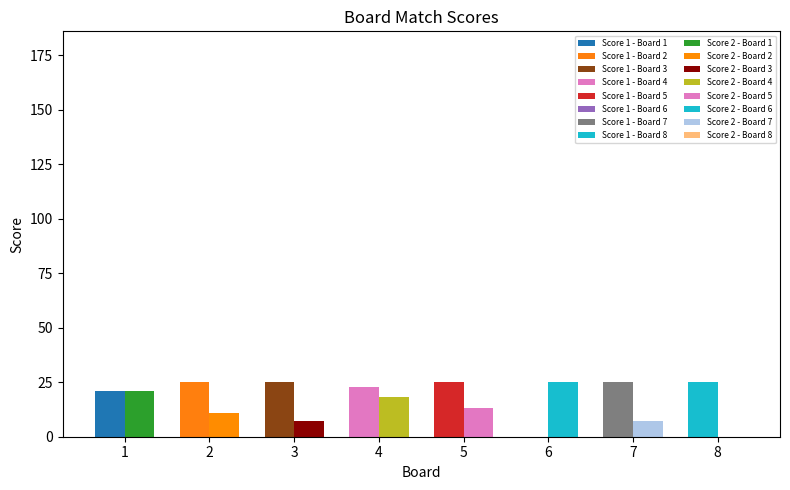

Count the number of values greater than 0.

1